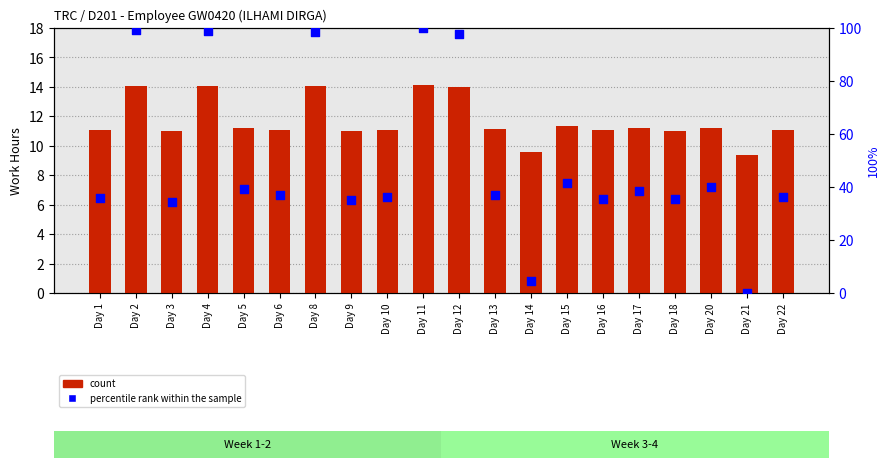

Which series reaches the maximum Y coordinate?

percentile rank within the sample